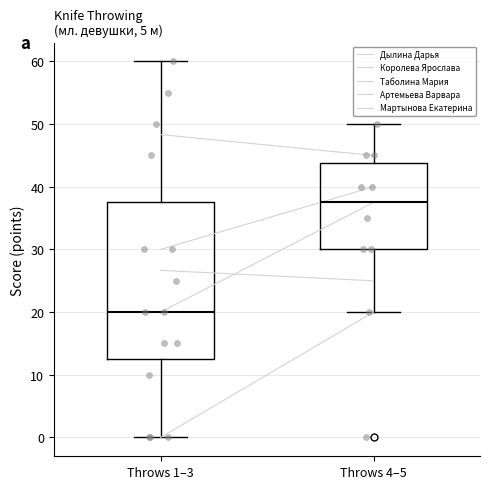

Where does the upper whisker of the box for Throws 4–5 end on the y-axis? The values are not printed on the chart, so give them approximately, as read against the axis.

50